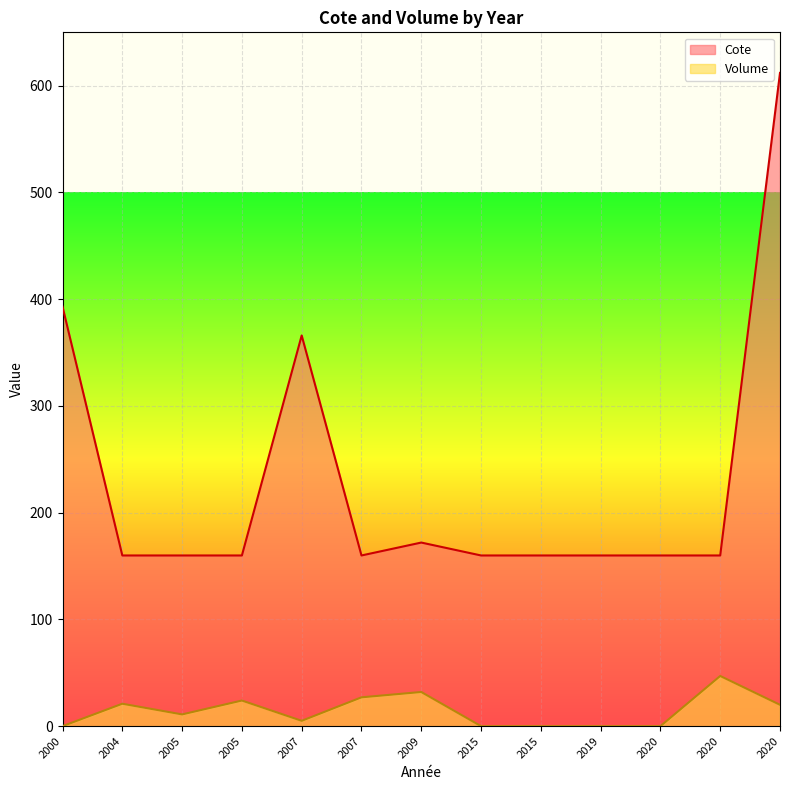

Where is the first local maximum for Cote?

2007